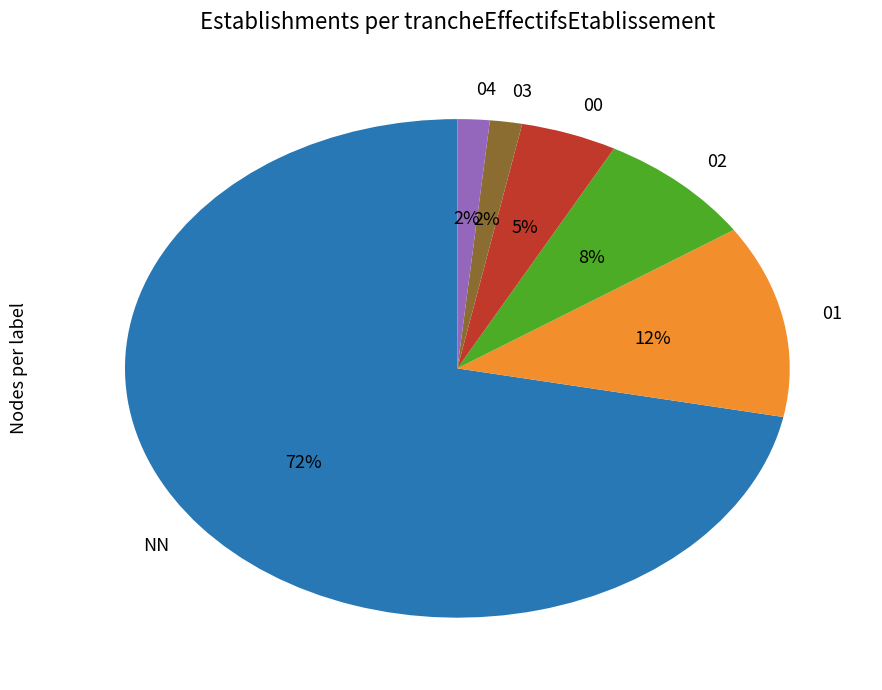

Is there a majority slice in this chart?

Yes